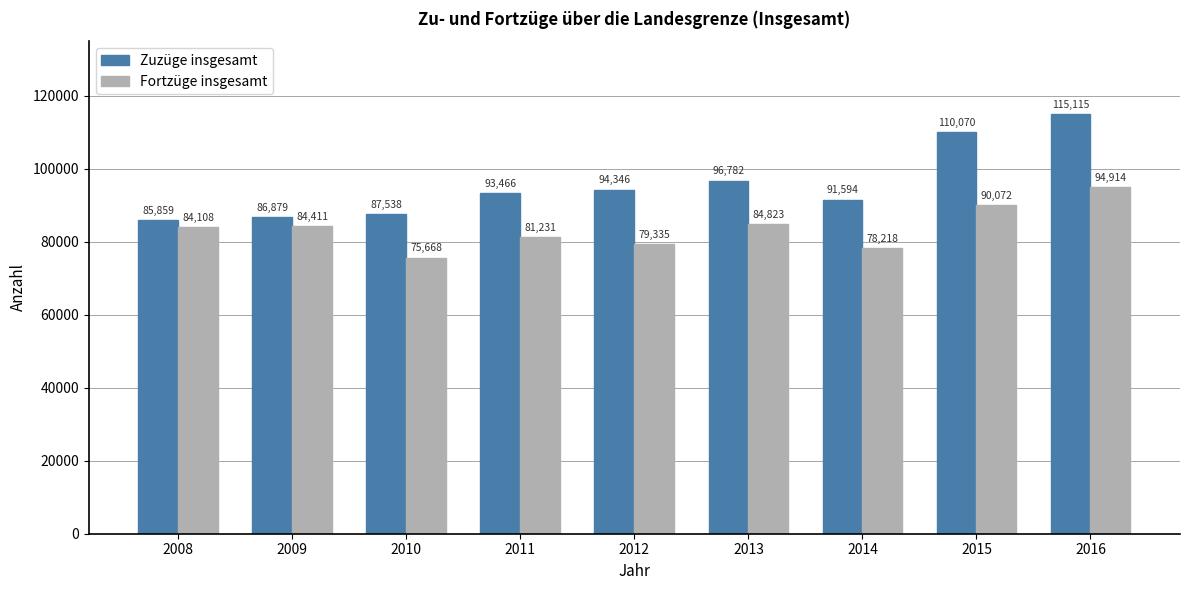

Is the value of Zuzüge insgesamt at 2015 greater than the value of Fortzüge insgesamt at 2014?

Yes